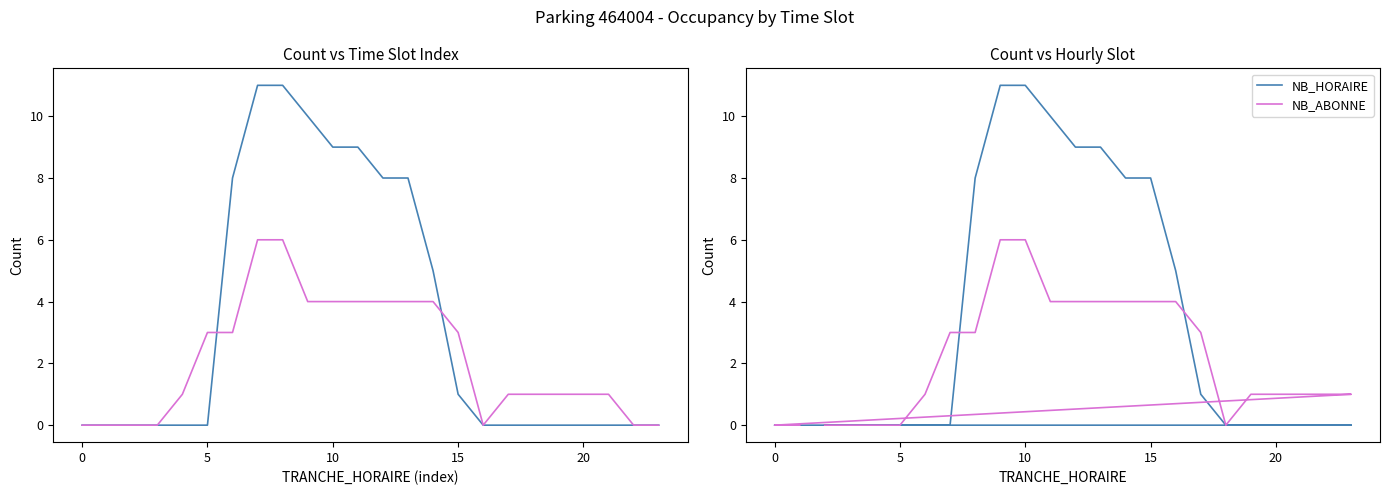

Rank the series by their maximum value, from lowest to highest.

NB_ABONNE, NB_HORAIRE